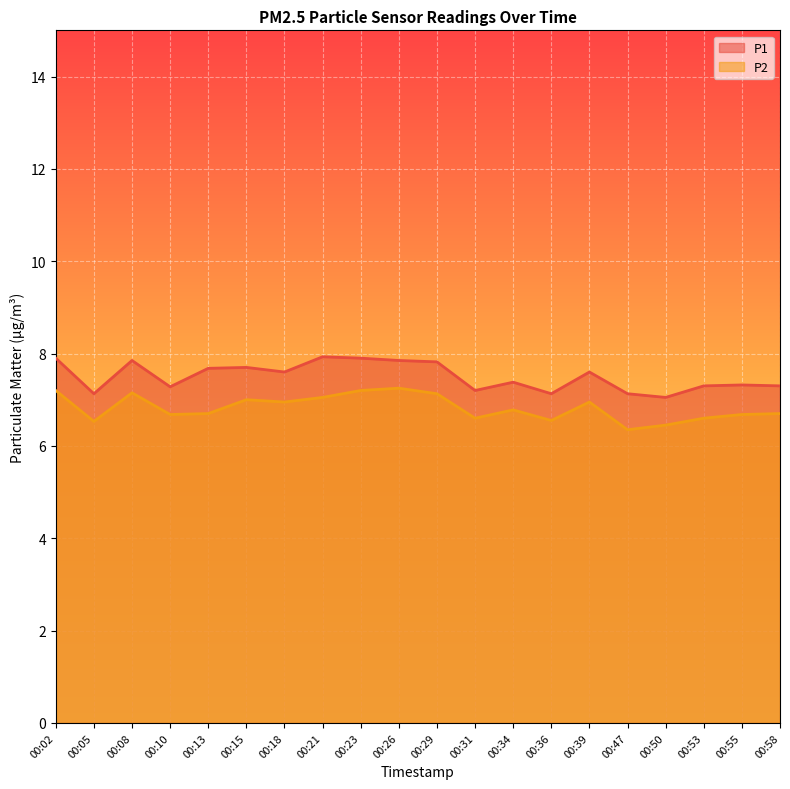

How many distinct data groups are displayed?

2